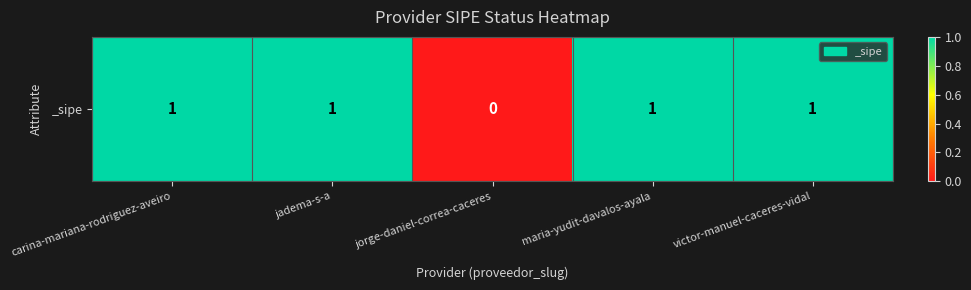

What is the average value?

1